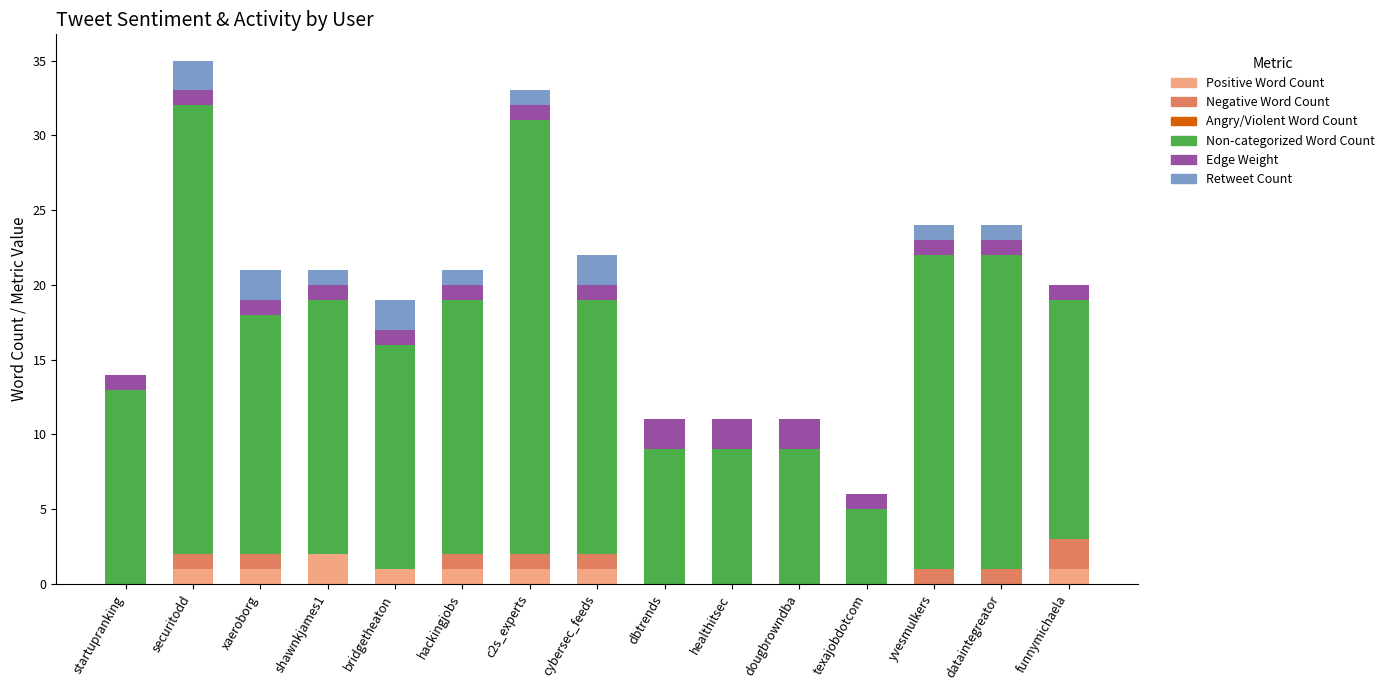

The value of Positive Word Count at c2s_experts is 1. True or false?

True